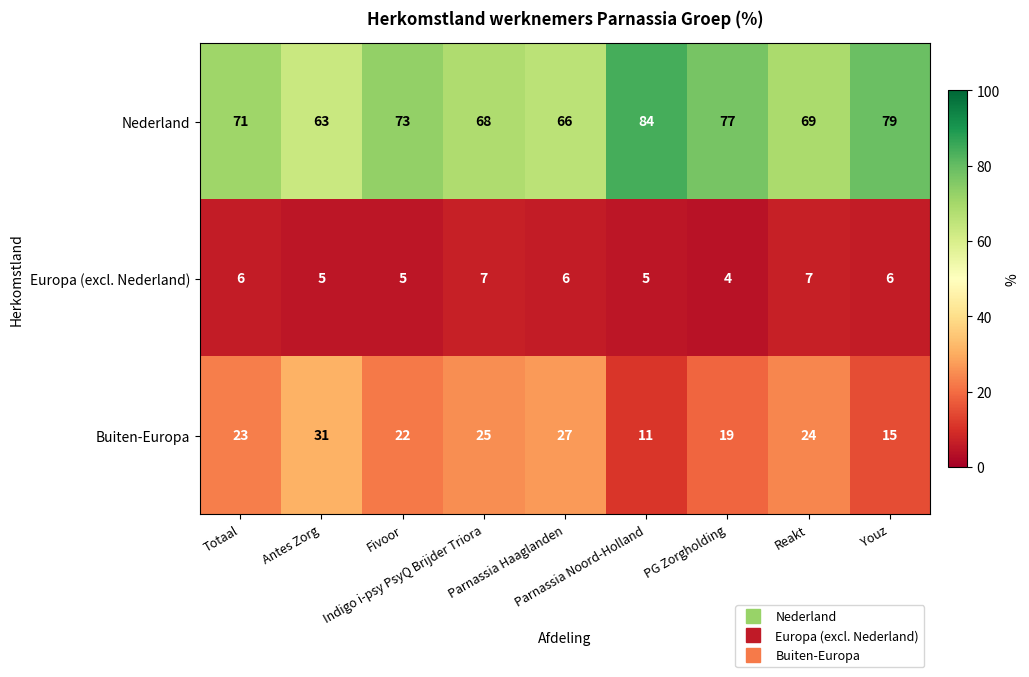

Rank the series by their average value, from highest to lowest.

Nederland, Buiten-Europa, Europa (excl. Nederland)